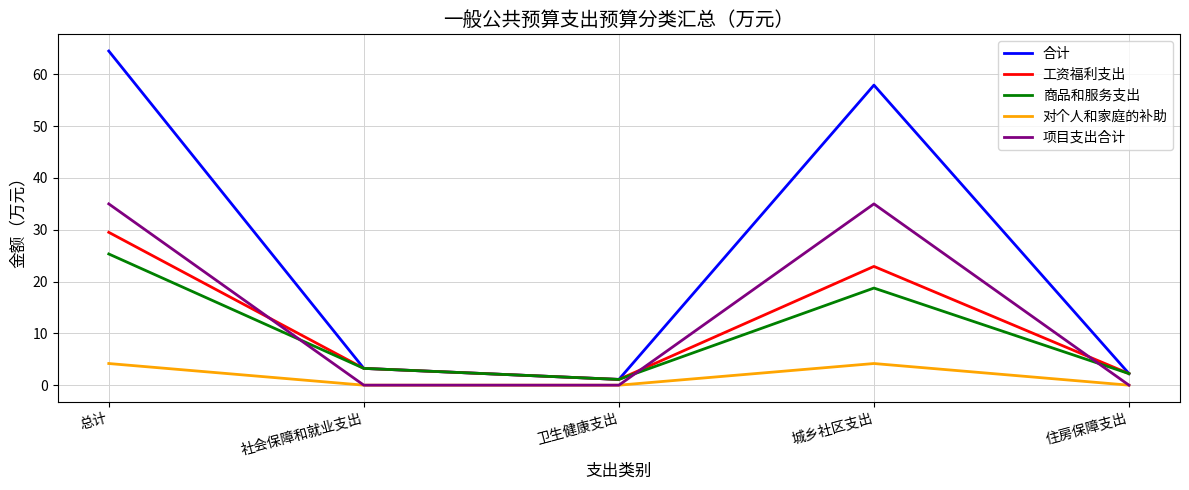

At which category does 商品和服务支出 reach its first local peak?

城乡社区支出